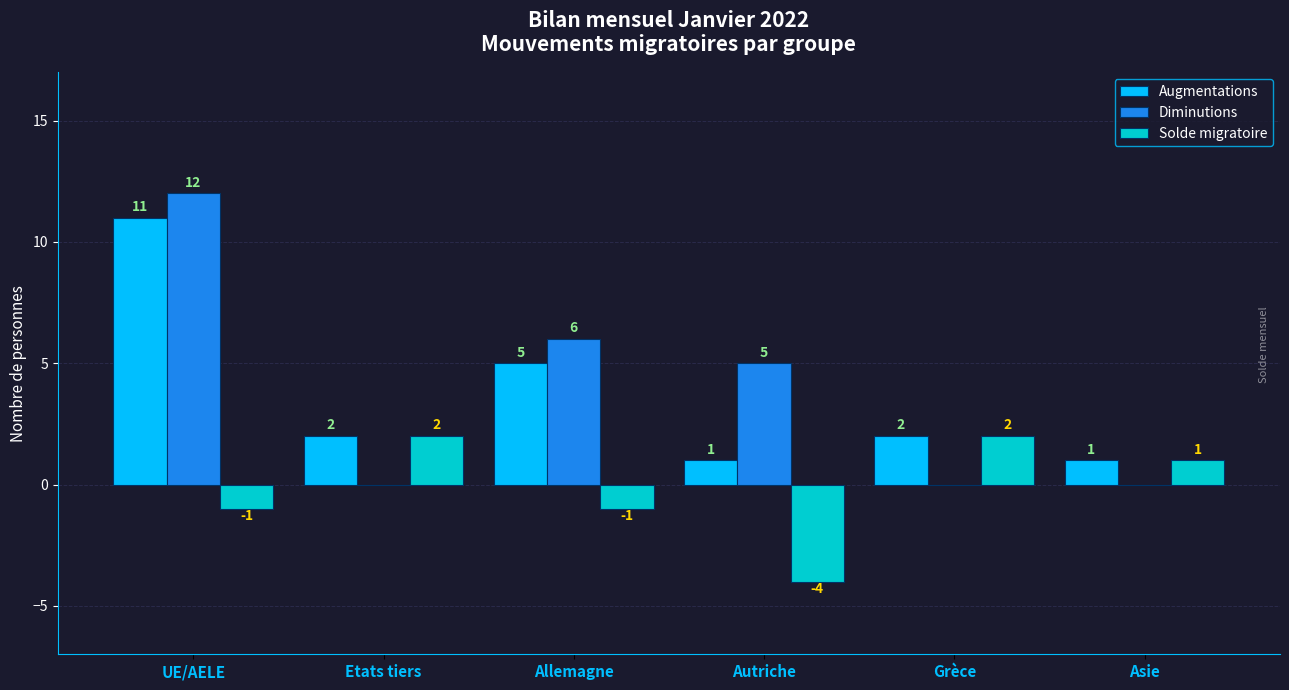

Which series changed the most between Allemagne and Grèce?

Diminutions